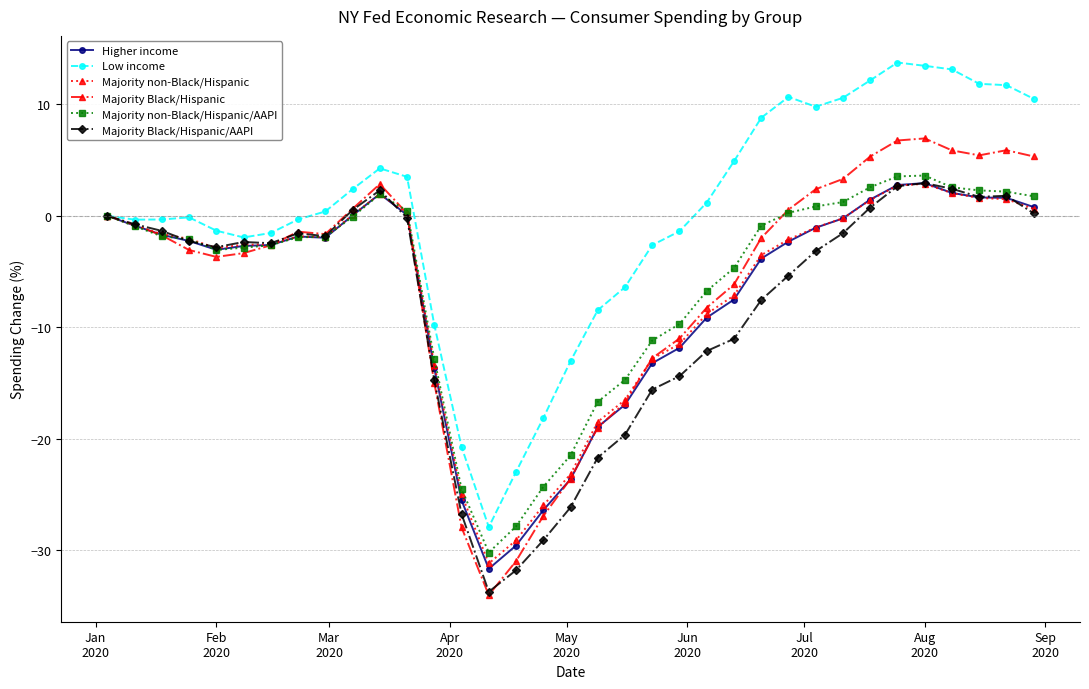

What is the minimum value for Low income?

-27.9